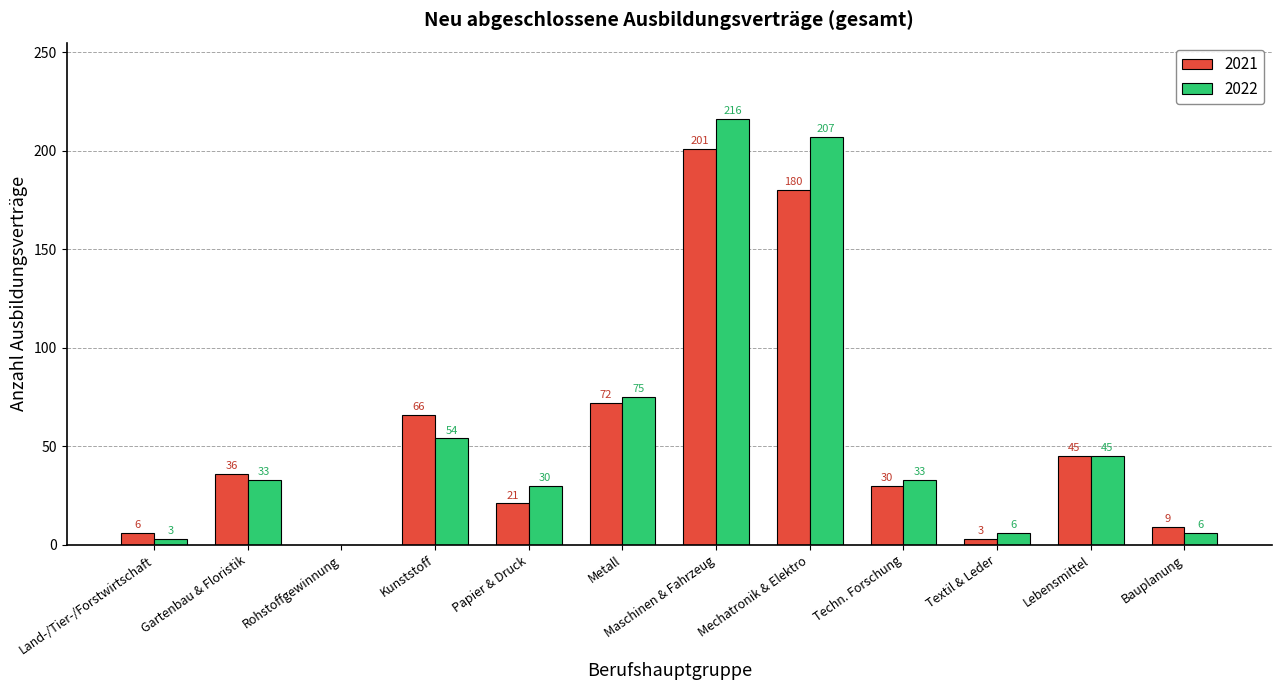

How many groups of bars are there?

12